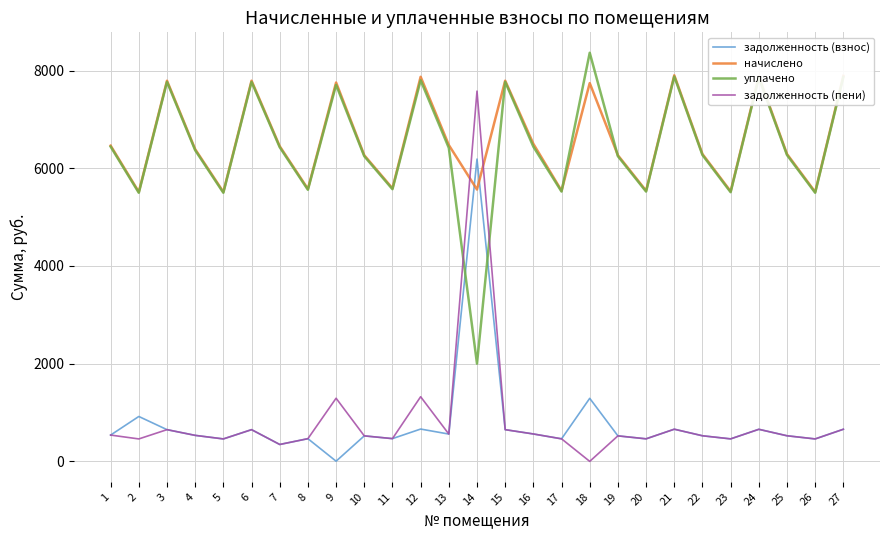

At which category does уплачено reach its first local valley?

2